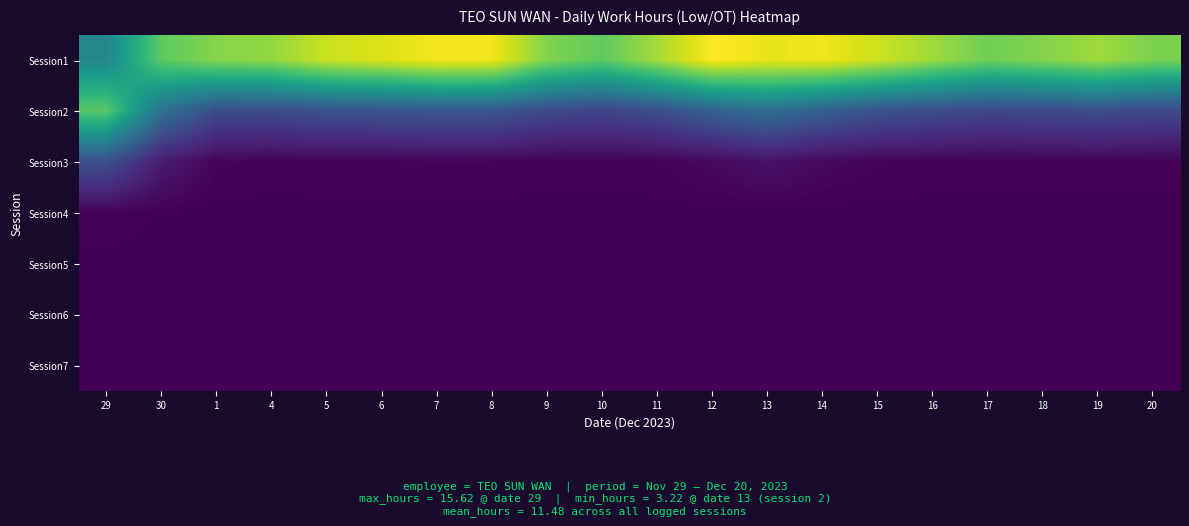

Reading left to right, what are all the values shown in this chart?

Session1: 29=4.6	30=7.6	1=8.2	4=8.4	5=9.2	6=9.5	7=9.9	8=9.9	9=8.2	10=7.6	11=8.7	12=10.1	13=9.7	14=9.8	15=9.3	16=8.6	17=7.9	18=8.2	19=8.6	20=8.1
Session2: 29=7.5	30=3.8	1=2.4	4=2.3	5=2.6	6=2.6	7=2.7	8=2.7	9=2.3	10=2.1	11=2.4	12=3.1	13=3.6	14=3.1	15=2.6	16=2.4	17=2.2	18=2.3	19=2.4	20=2.2
Session3: 29=2.5	30=0.8	1=0.1	4=0.1	5=0.1	6=0.1	7=0.1	8=0.1	9=0.1	10=0.1	11=0.1	12=0.3	13=0.5	14=0.3	15=0.1	16=0.1	17=0.1	18=0.1	19=0.1	20=0.1
Session4: 29=0.1	30=0.0	1=0.0	4=0.0	5=0.0	6=0.0	7=0.0	8=0.0	9=0.0	10=0.0	11=0.0	12=0.0	13=0.0	14=0.0	15=0.0	16=0.0	17=0.0	18=0.0	19=0.0	20=0.0
Session5: 29=0.0	30=0.0	1=0.0	4=0.0	5=0.0	6=0.0	7=0.0	8=0.0	9=0.0	10=0.0	11=0.0	12=0.0	13=0.0	14=0.0	15=0.0	16=0.0	17=0.0	18=0.0	19=0.0	20=0.0
Session6: 29=0.0	30=0.0	1=0.0	4=0.0	5=0.0	6=0.0	7=0.0	8=0.0	9=0.0	10=0.0	11=0.0	12=0.0	13=0.0	14=0.0	15=0.0	16=0.0	17=0.0	18=0.0	19=0.0	20=0.0
Session7: 29=0.0	30=0.0	1=0.0	4=0.0	5=0.0	6=0.0	7=0.0	8=0.0	9=0.0	10=0.0	11=0.0	12=0.0	13=0.0	14=0.0	15=0.0	16=0.0	17=0.0	18=0.0	19=0.0	20=0.0